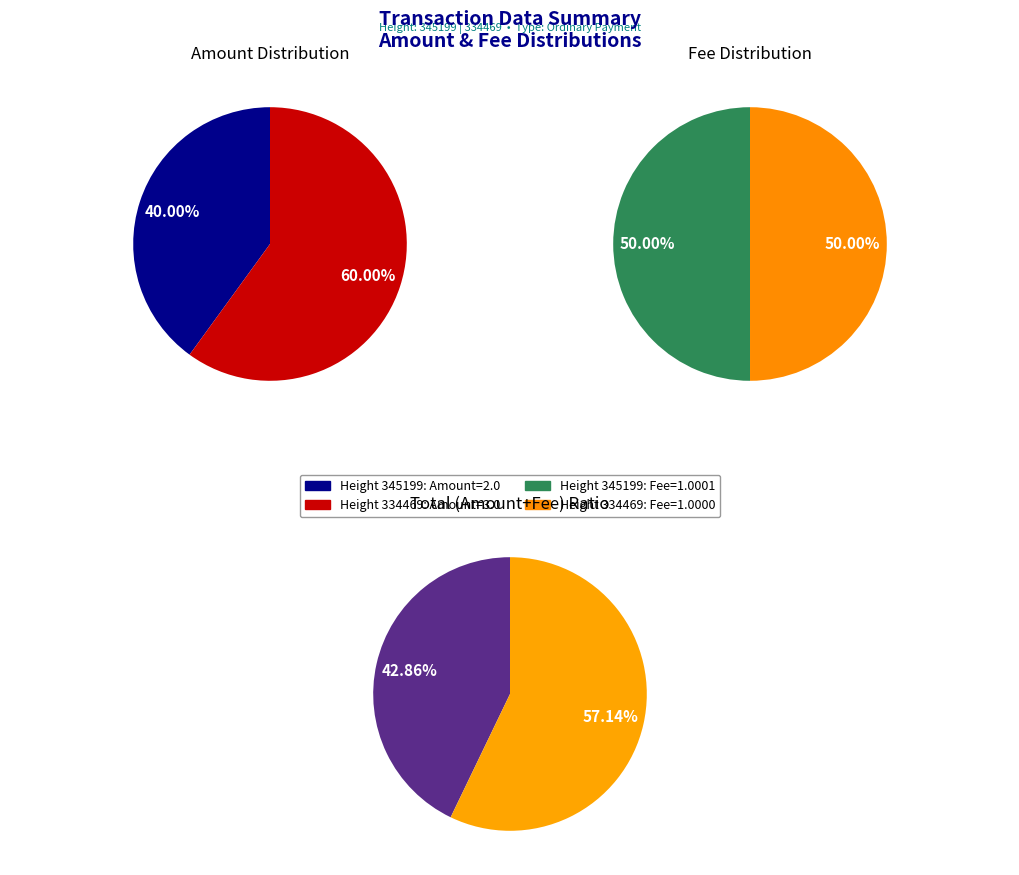

Between 345199 and 334469, which is larger?

334469